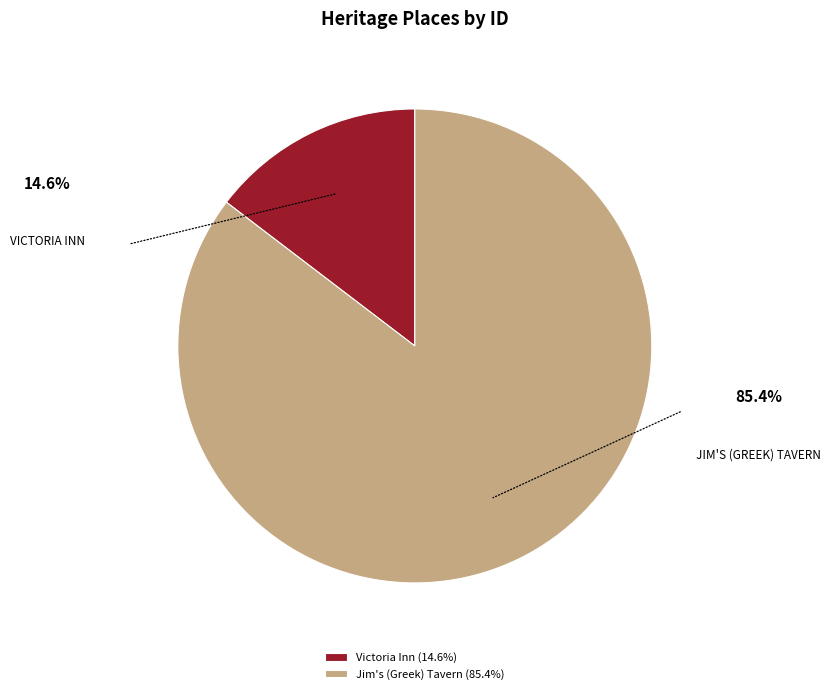

Do Jim's (Greek) Tavern (85.4%) and Victoria Inn (14.6%) together represent more than half of the pie?

Yes